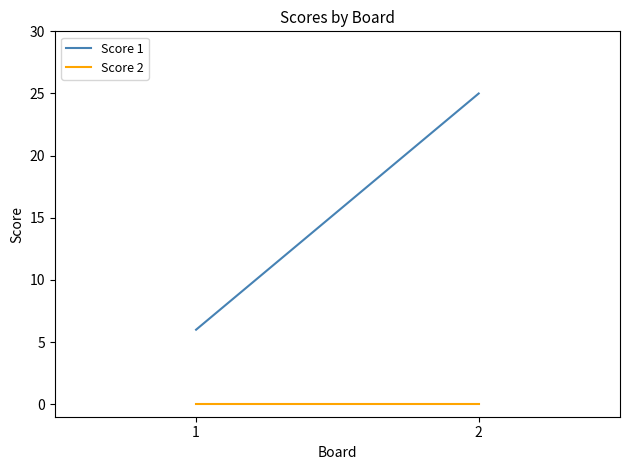

What is the total value across all series at 1?

6